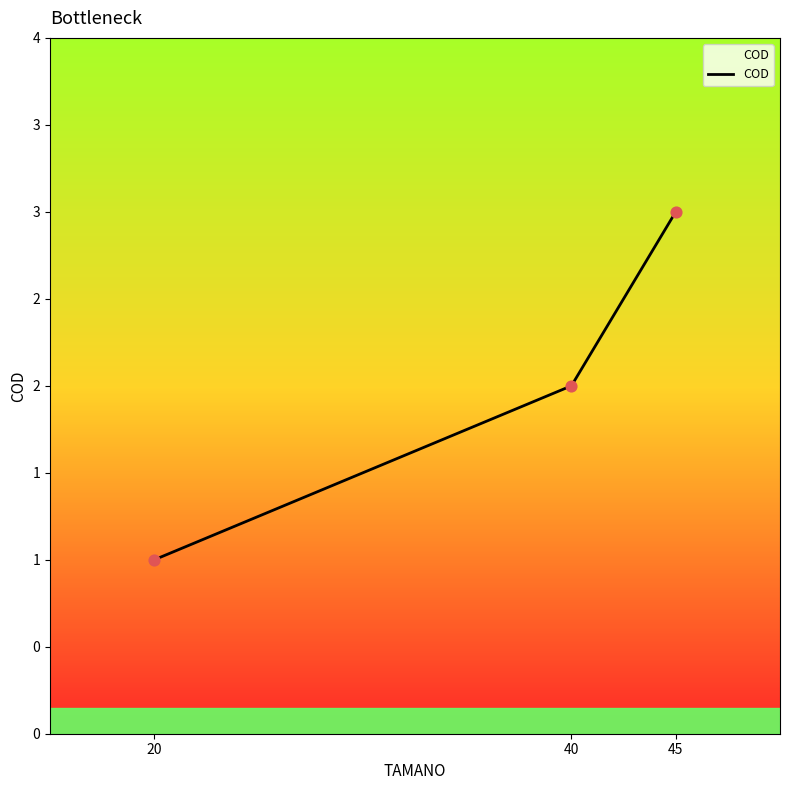

Which has a higher value, 20 or 40?

40